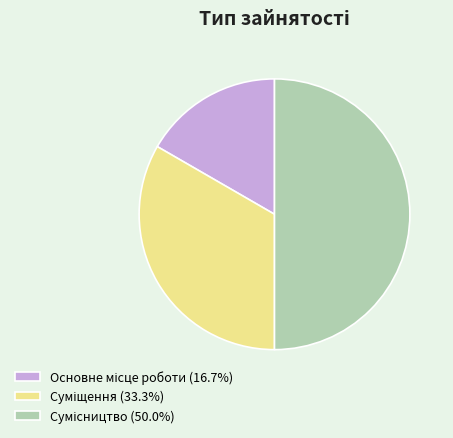

Is there any slice that represents more than half of the pie?

No